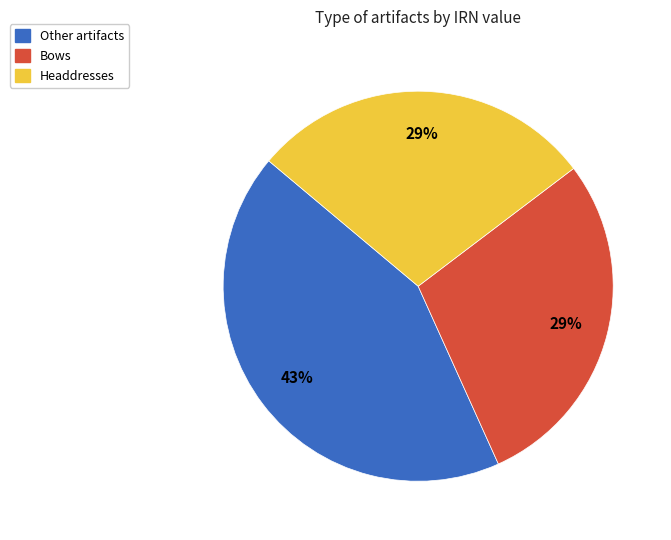

Count the number of slices in the pie.

3